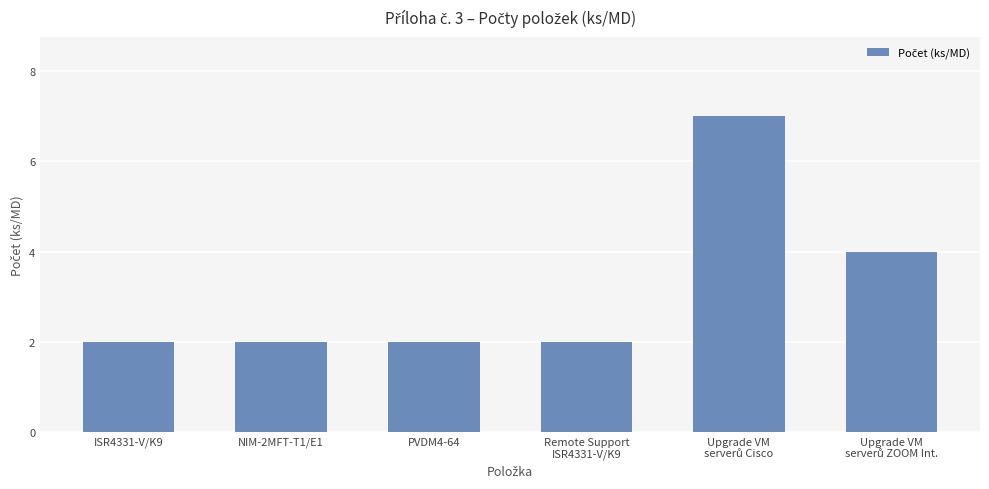

What is the maximum value shown in the chart?

7